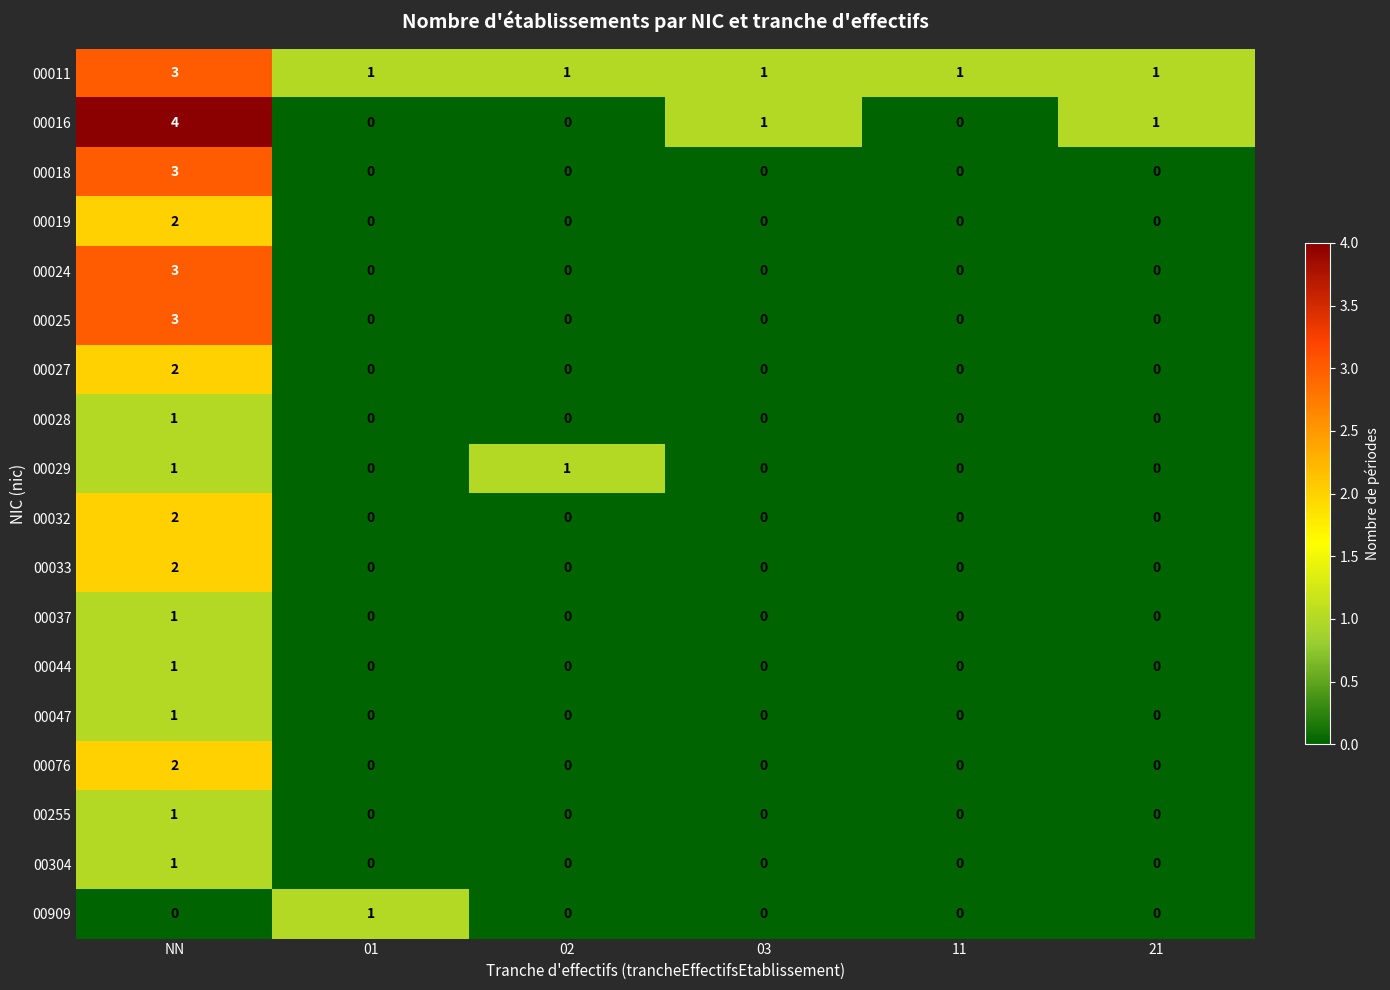

How many data points does each series have?

6